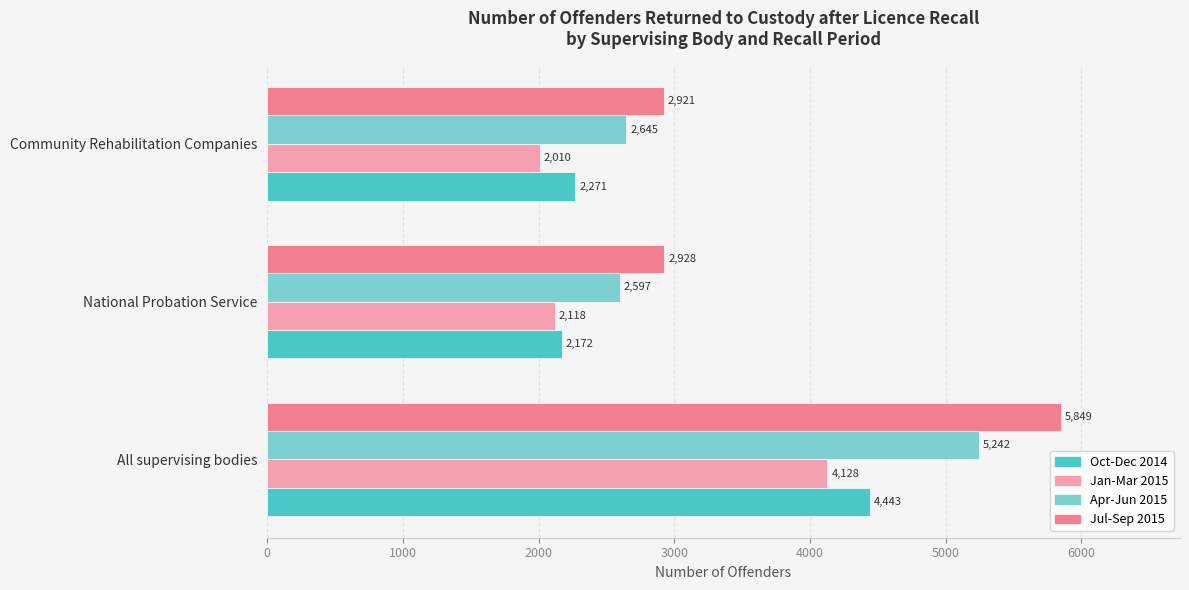

Which category has the highest value across all series?

All supervising bodies